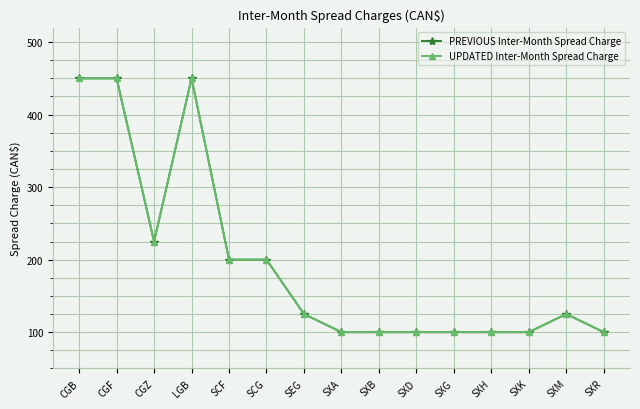

Between CGB and LGB, which series saw the biggest shift?

PREVIOUS Inter-Month Spread Charge